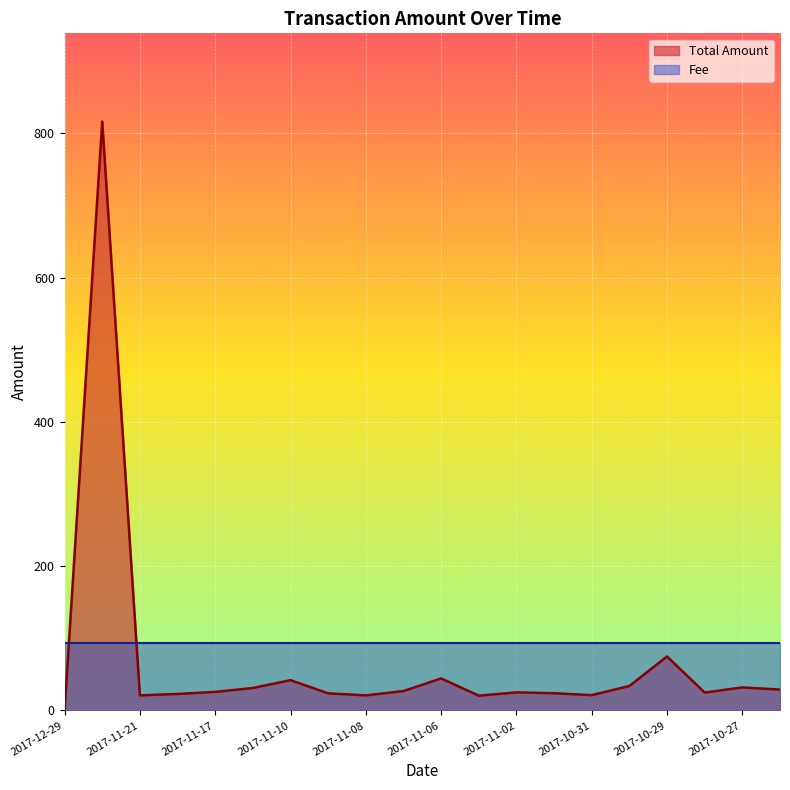

Which label corresponds to the largest value in the chart?

2017-11-27